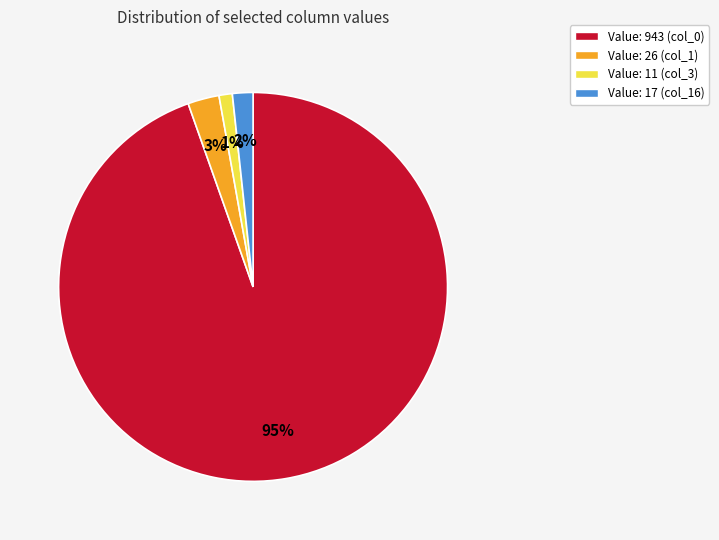

To the nearest percent, what is the average slice percentage?

25%